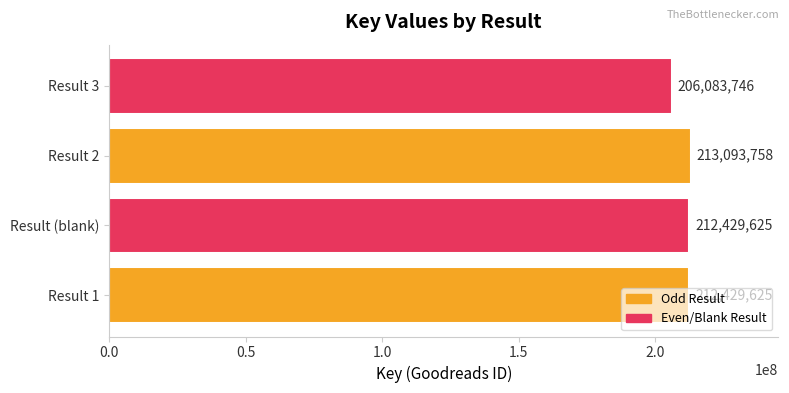

Approximately how many times larger is the value at Result 3 compared to Result 2?

1.0